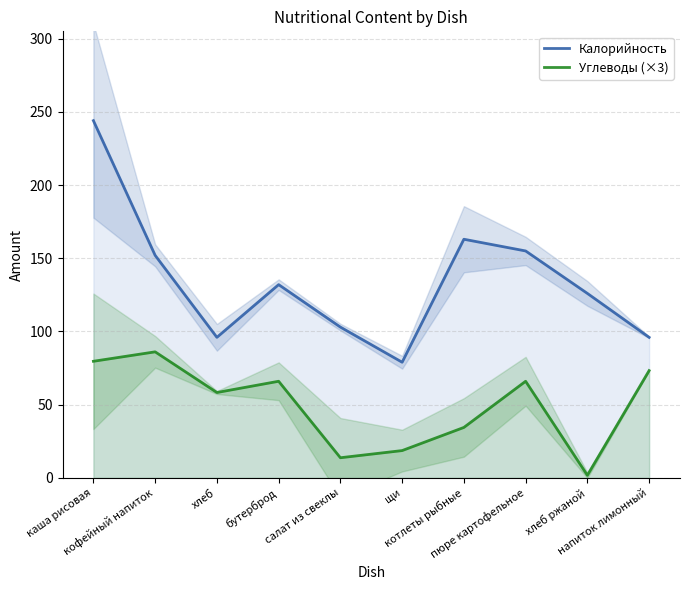

What is the average value of the Углеводы (×3) series?

49.8